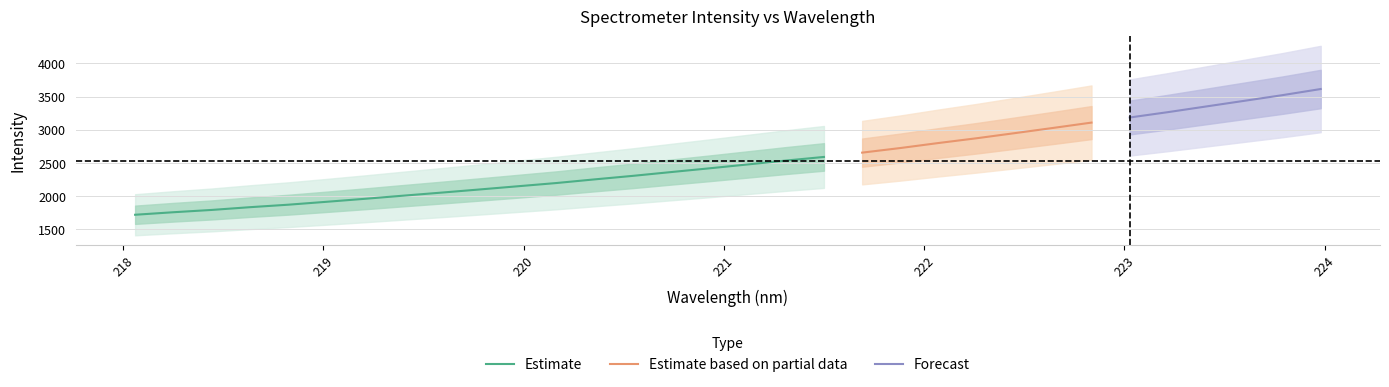

The value at 220.7354 is 2362.8. True or false?

True